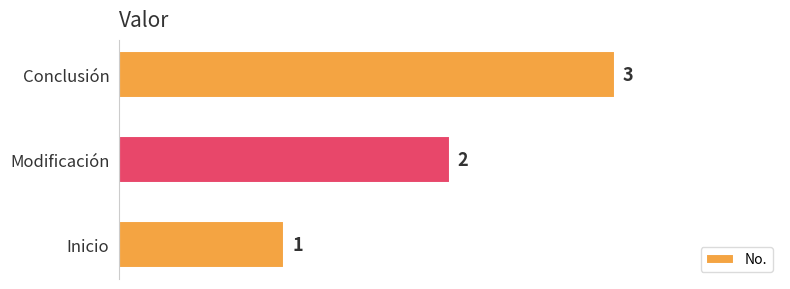

List the labels in order of value, largest first.

Conclusión, Modificación, Inicio